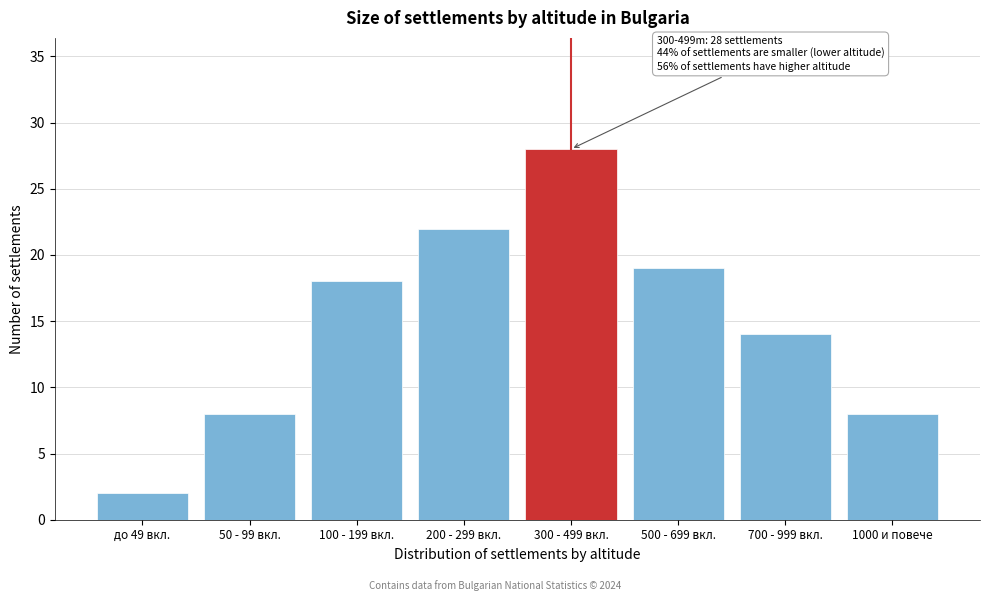

Reading right to left, extract all data points from this chart.

1000 и повече=8	700 - 999 вкл.=14	500 - 699 вкл.=19	300 - 499 вкл.=28	200 - 299 вкл.=22	100 - 199 вкл.=18	50 - 99 вкл.=8	до 49 вкл.=2